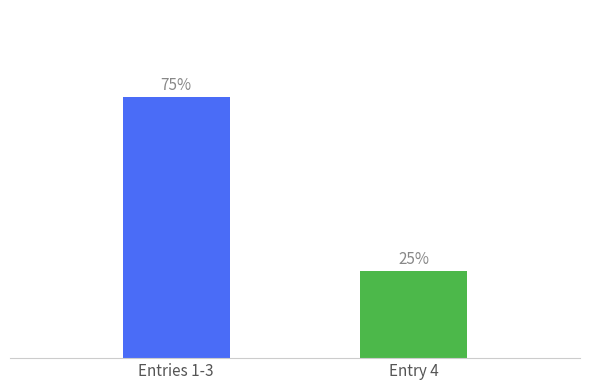

List the labels in order of value, largest first.

Entries 1-3, Entry 4